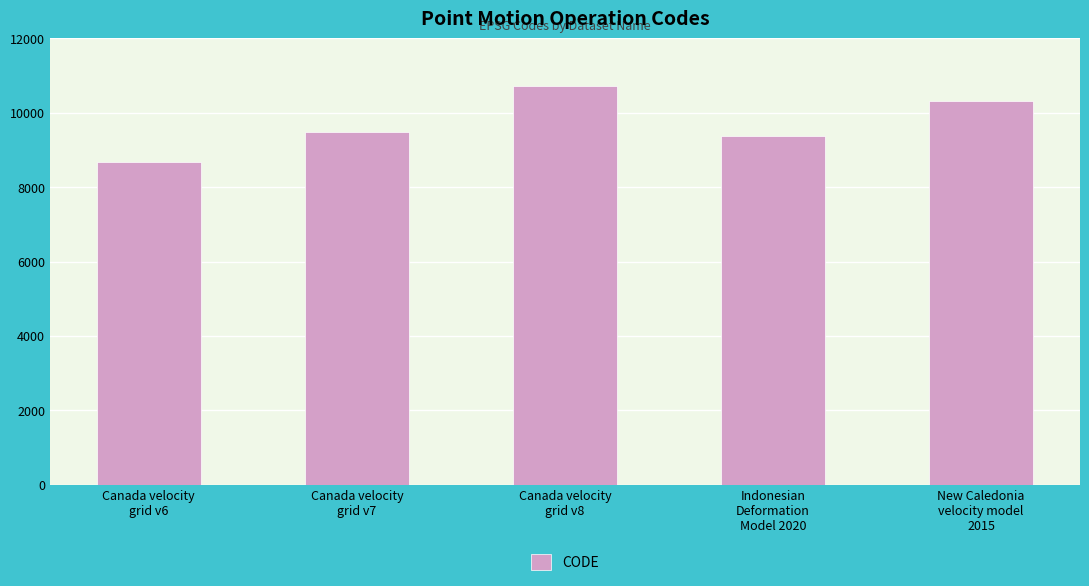

What position from the right is Canada velocity
grid v7?

4